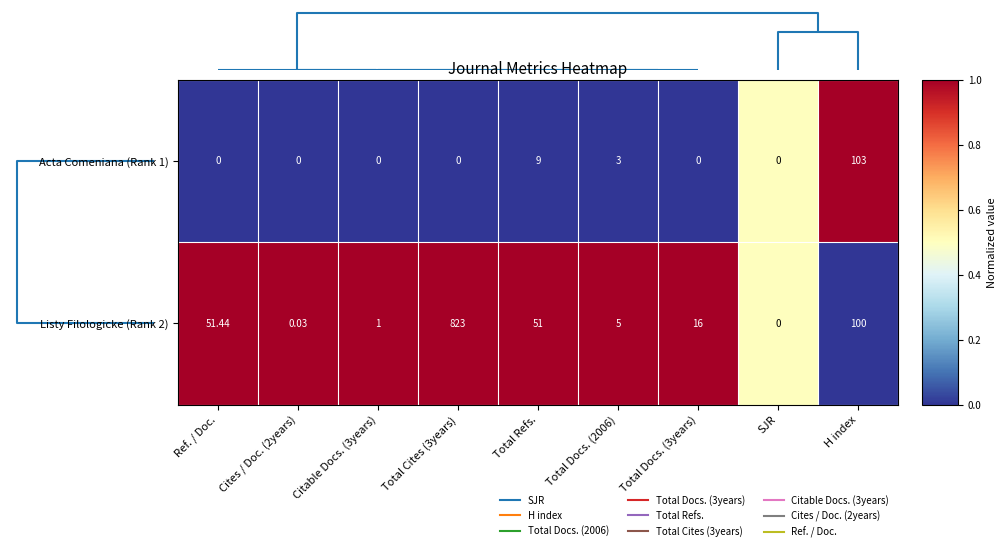

How many series are shown in this chart?

2